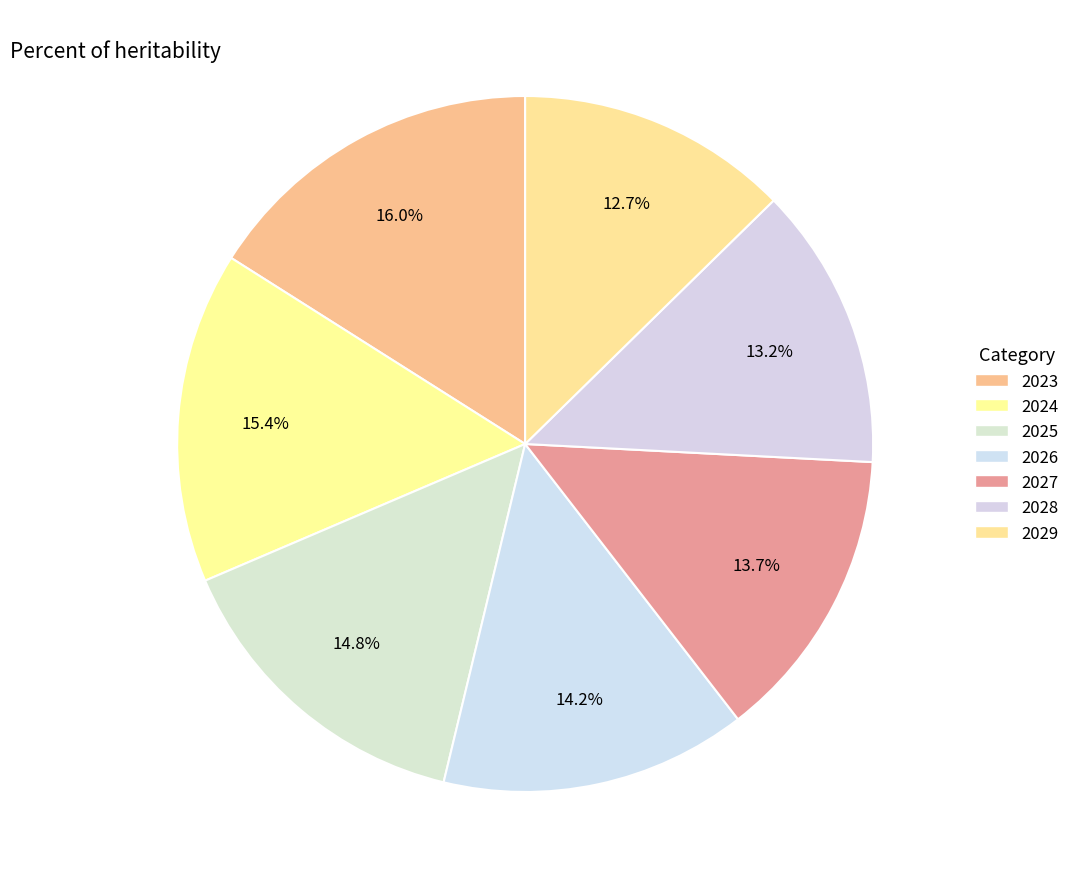

To the nearest percent, what percentage of the pie is 2025?

15%